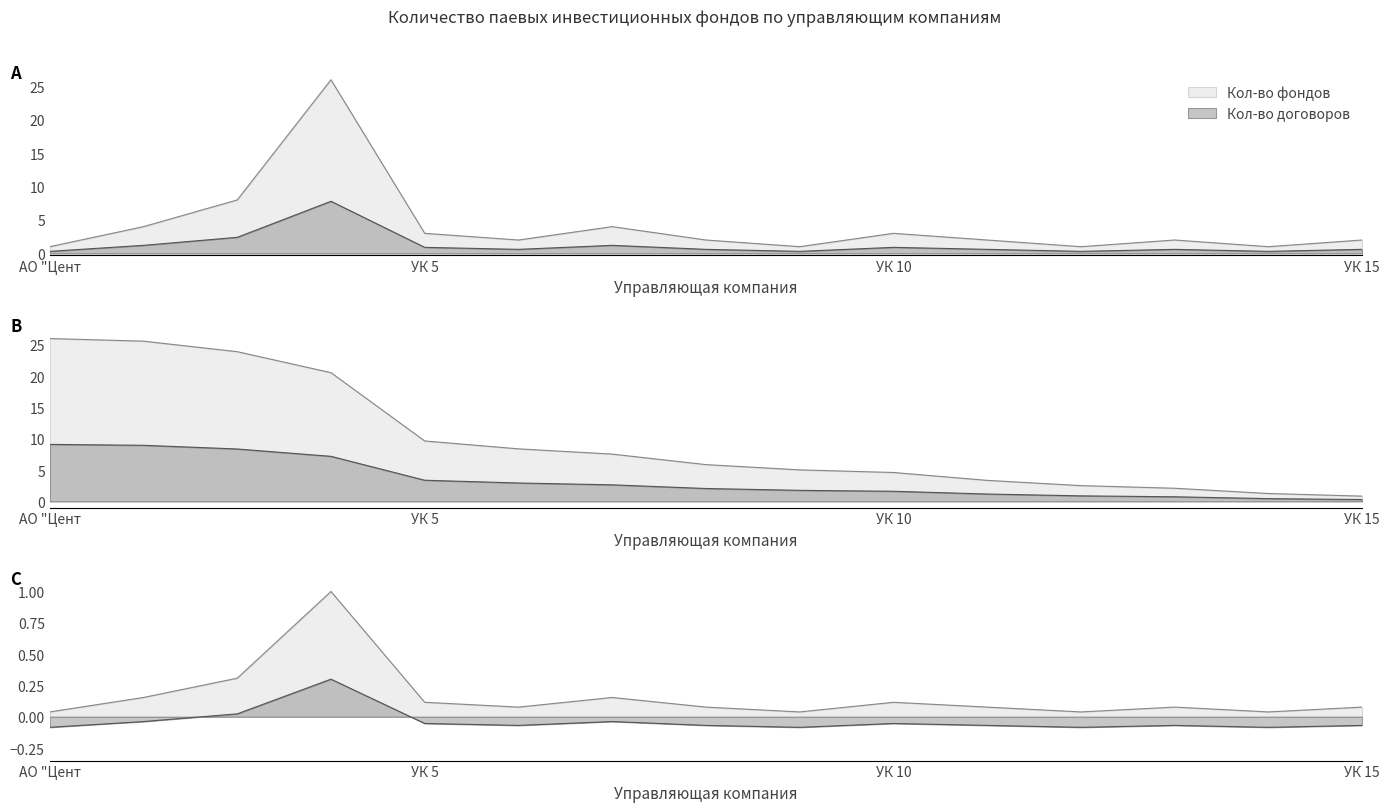

How many distinct data groups are displayed?

2